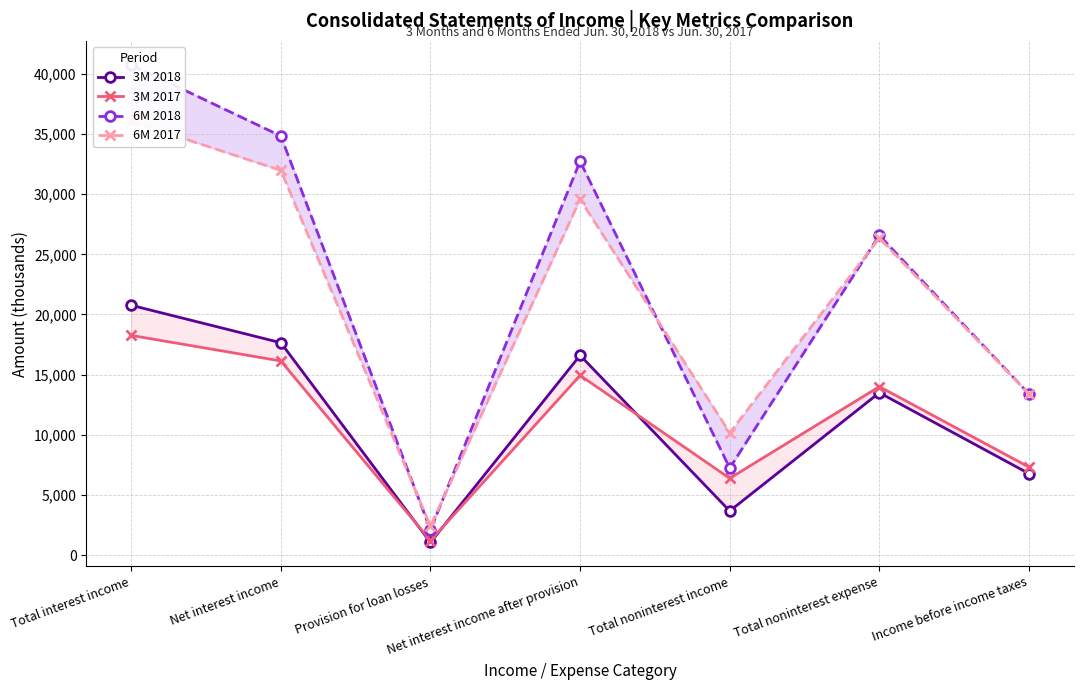

What is the minimum value shown in the chart?

1050